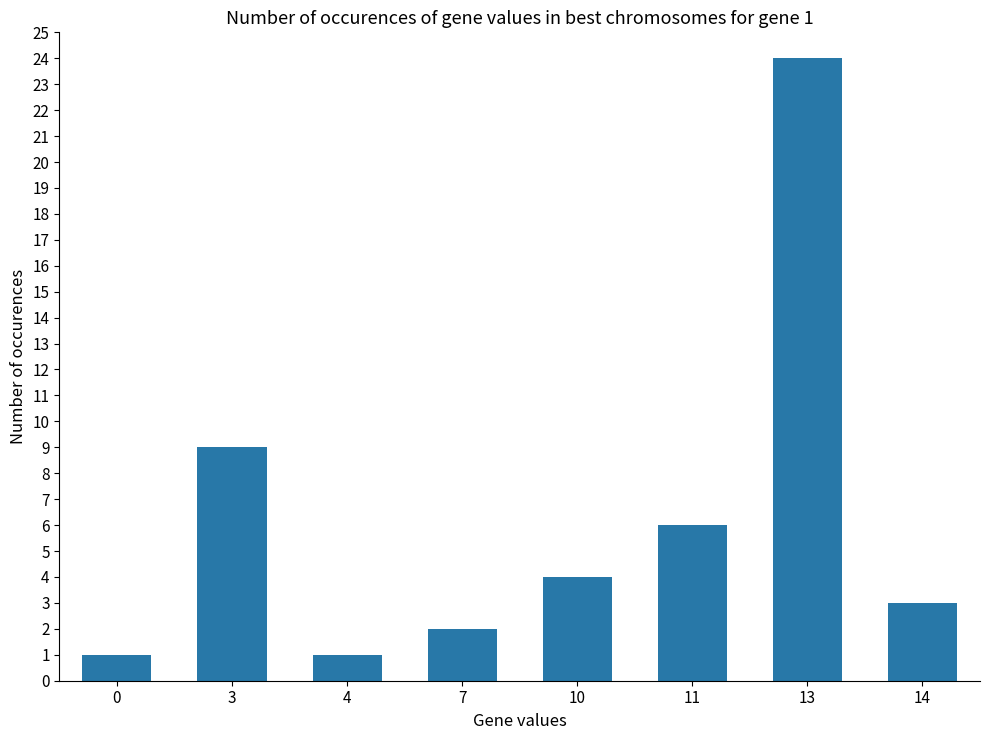

True or false: the data shows 4 at 10.

True